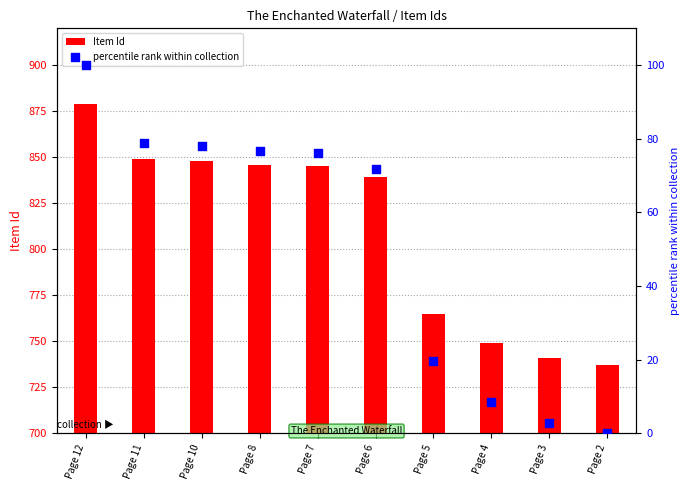

At how many categories does at least one series exceed 549?

10